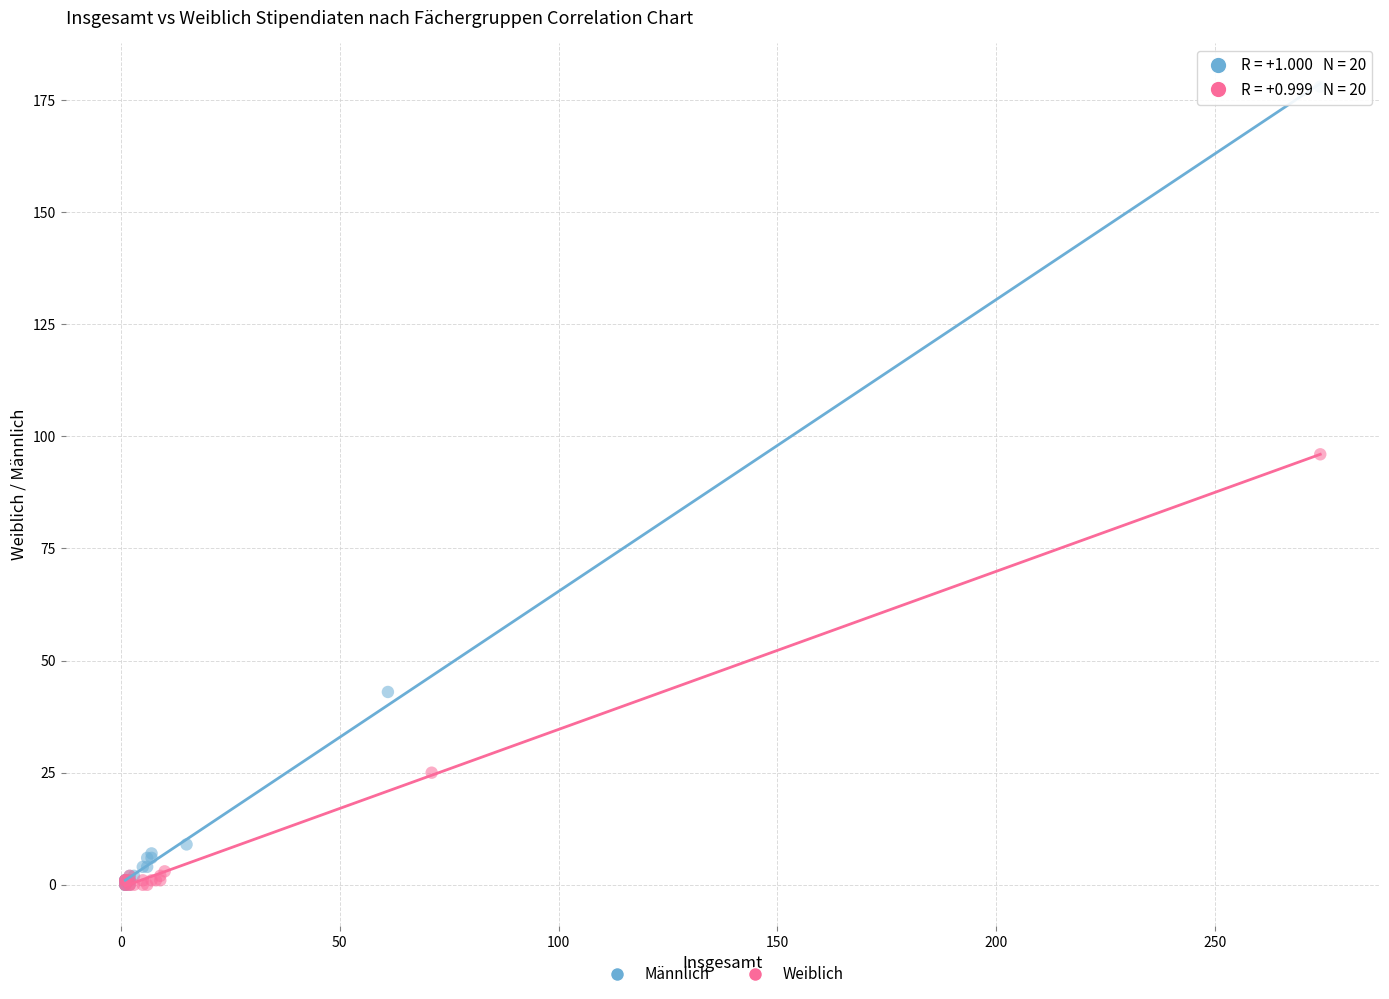

What are all the series names shown in the legend?

Männlich, Weiblich